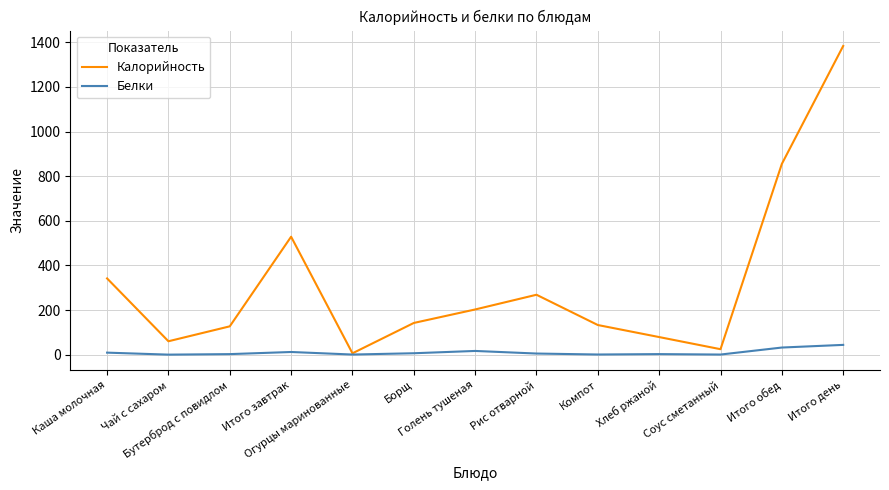

True or false: Белки has more than 1 points higher than both neighbors.

True